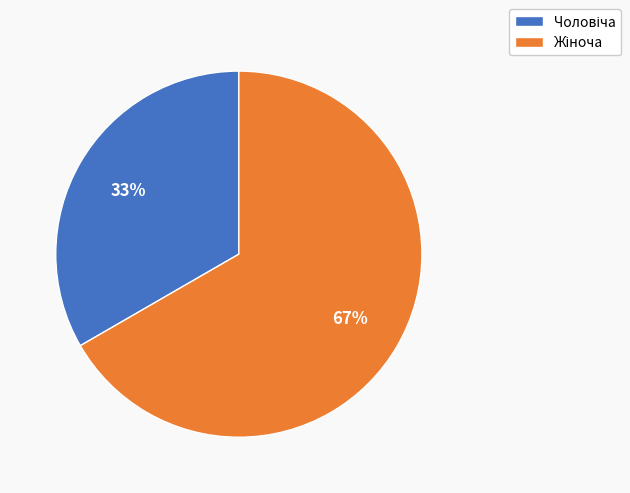

To the nearest percent, what is the average slice percentage?

50%